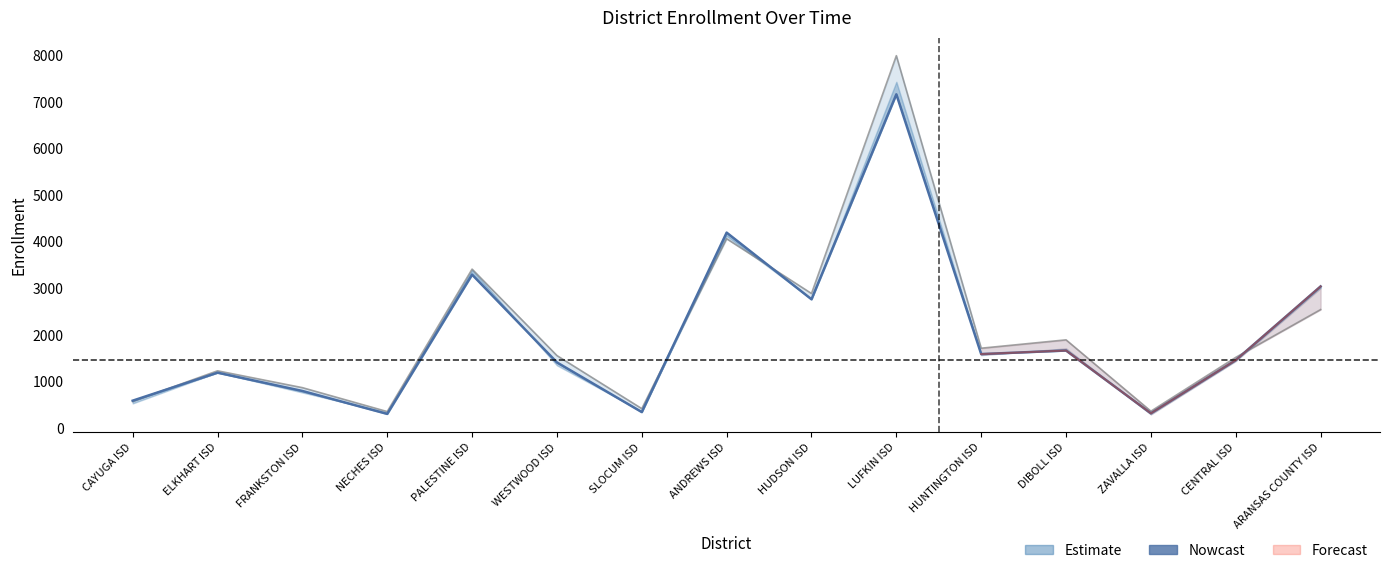

What is the ratio of the value at HUDSON ISD to the value at HUNTINGTON ISD?

1.7